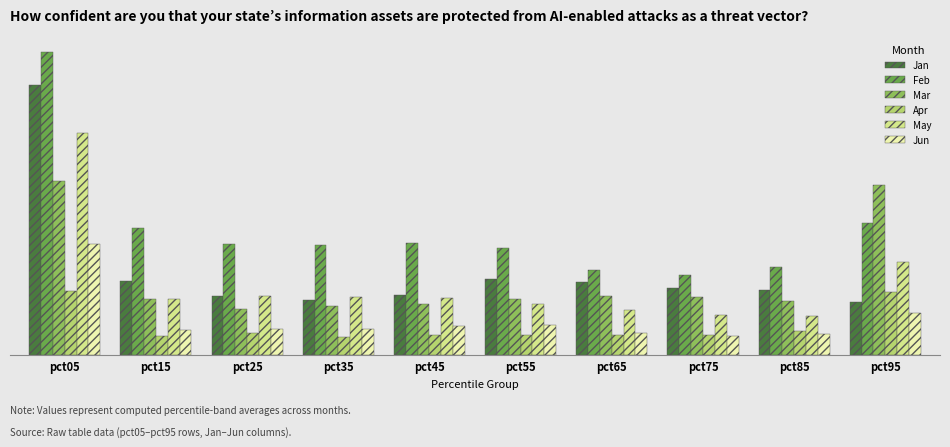

Rank the series by their maximum value, from highest to lowest.

Feb, Jan, May, Mar, Jun, Apr